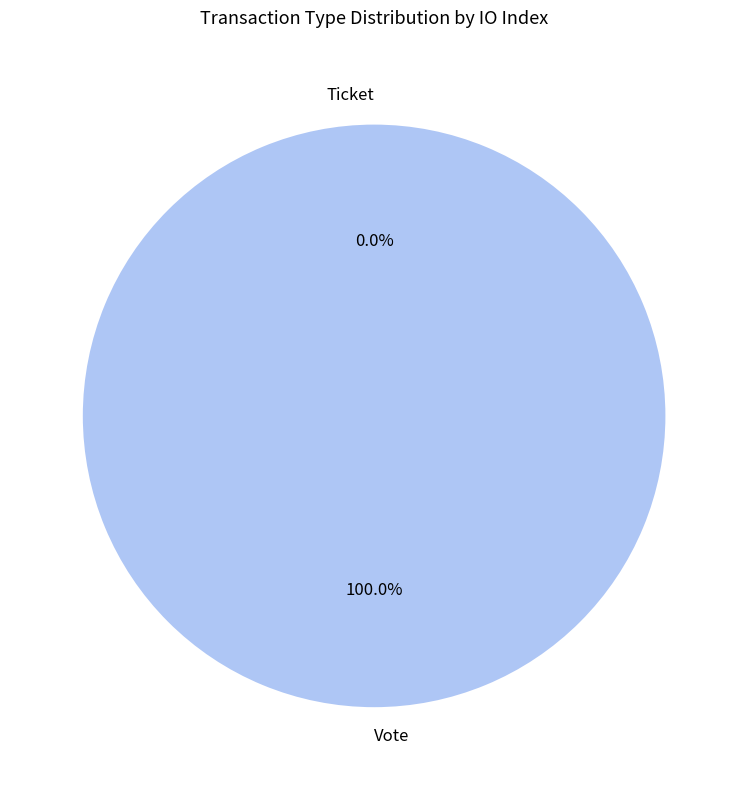

What is the smallest slice in the pie chart?

Ticket